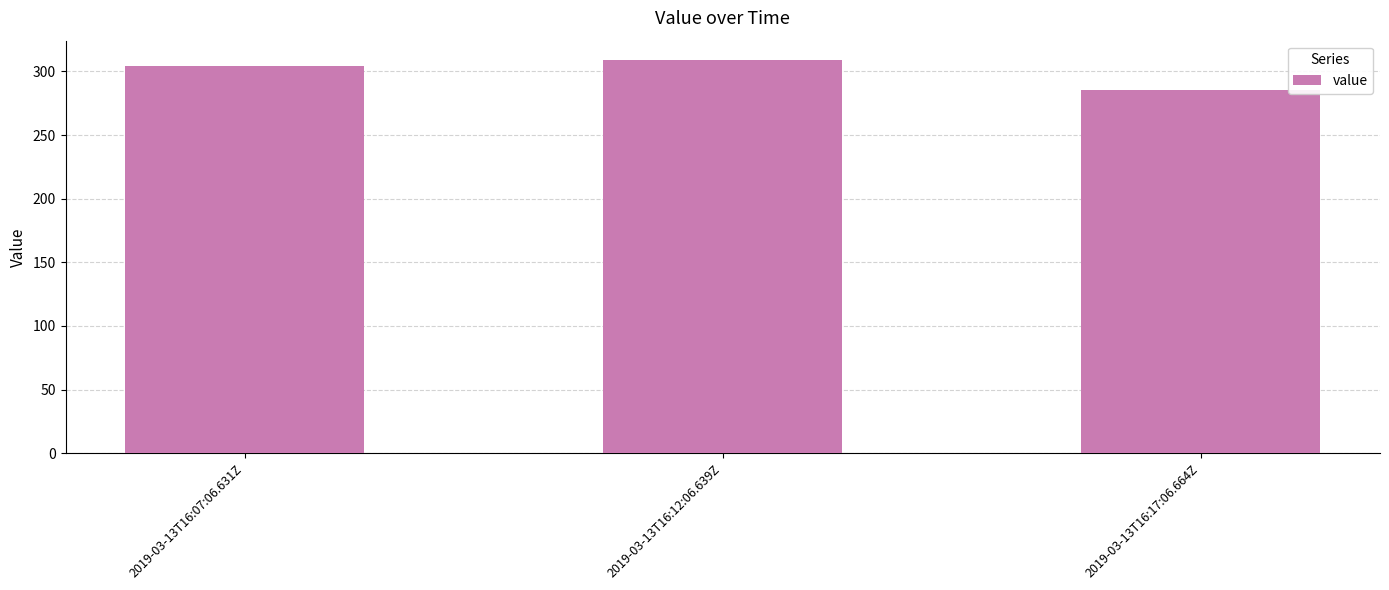

What is the change in value from 2019-03-13T16:12:06.639Z to 2019-03-13T16:17:06.664Z?

-23.4